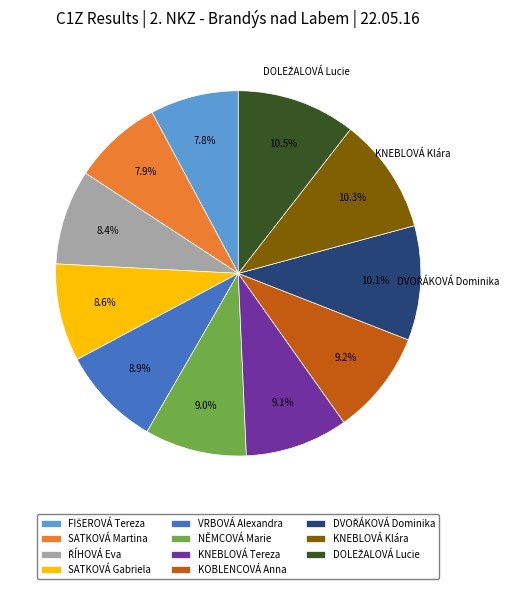

Which has a higher value, KNEBLOVÁ Klára or SATKOVÁ Gabriela?

KNEBLOVÁ Klára